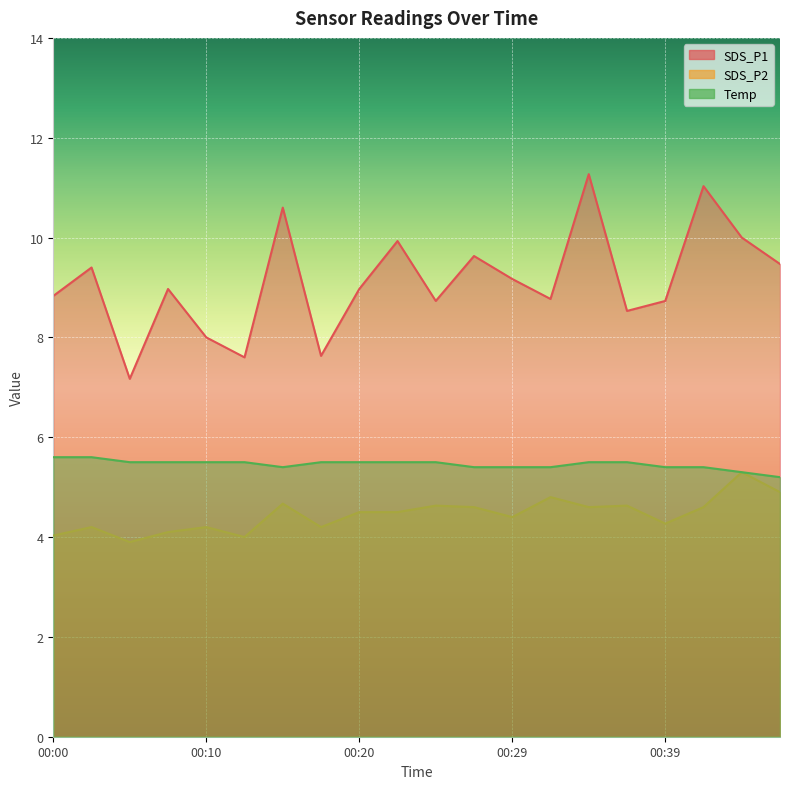

Reading left to right, transcribe all the data shown in this chart.

SDS_P1: 8.8	9.4	7.2	9.0	8.0	7.6	10.6	7.6	9.0	9.9	8.7	9.6	9.2	8.8	11.3	8.5	8.7	11.0	10.0	9.5
SDS_P2: 4.0	4.2	3.9	4.1	4.2	4.0	4.7	4.2	4.5	4.5	4.6	4.6	4.4	4.8	4.6	4.6	4.3	4.6	5.3	4.9
Temp: 5.6	5.6	5.5	5.5	5.5	5.5	5.4	5.5	5.5	5.5	5.5	5.4	5.4	5.4	5.5	5.5	5.4	5.4	5.3	5.2